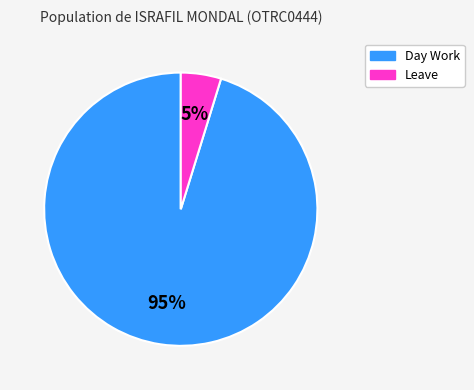

Which category has the biggest portion of the pie?

Day Work